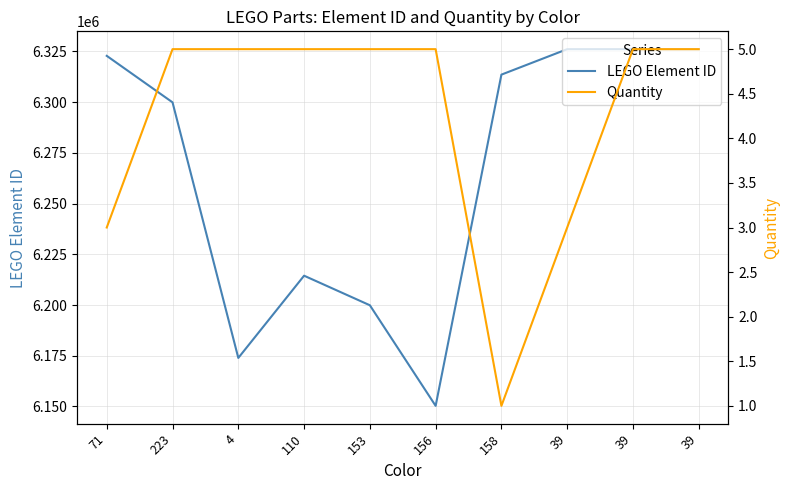

True or false: LEGO Element ID and Quantity cross at least once.

False